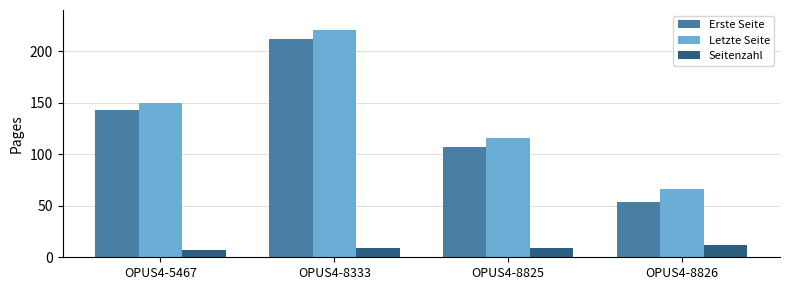

Is it true that Erste Seite equals 374 at OPUS4-8333?

False